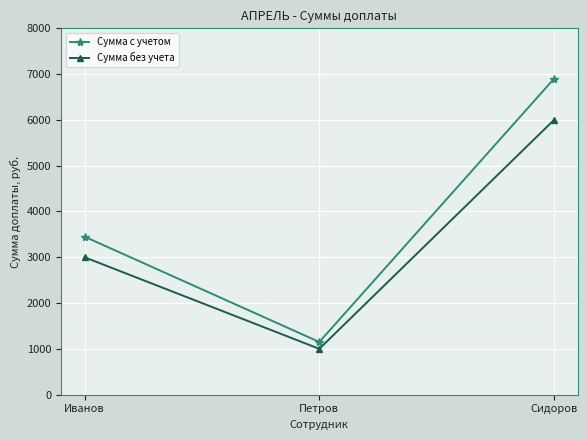

What is the difference between the highest and lowest values at Сидоров?

900